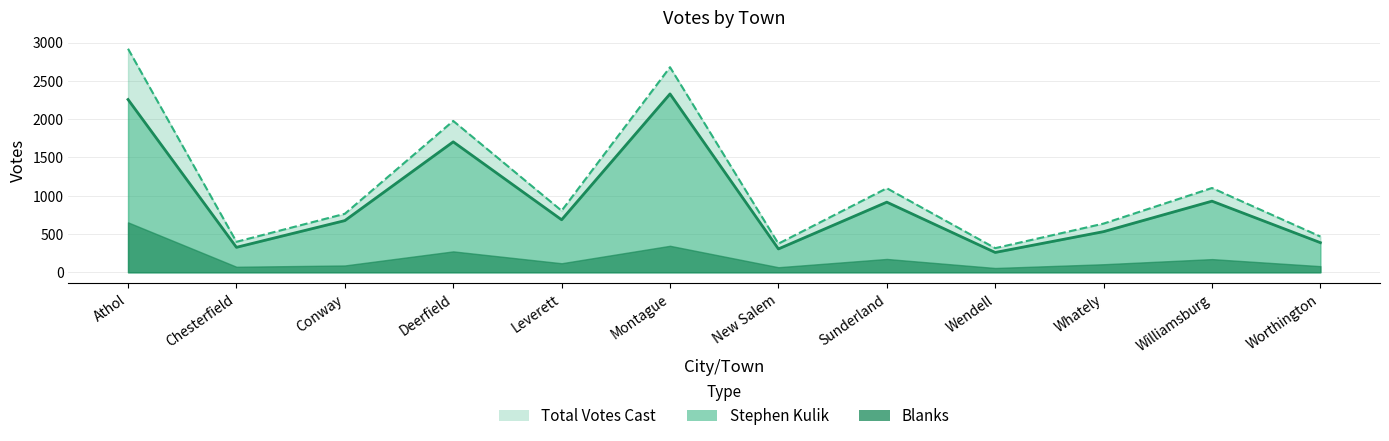

What is the sum of the Stephen Kulik values at Conway and Athol?

2932